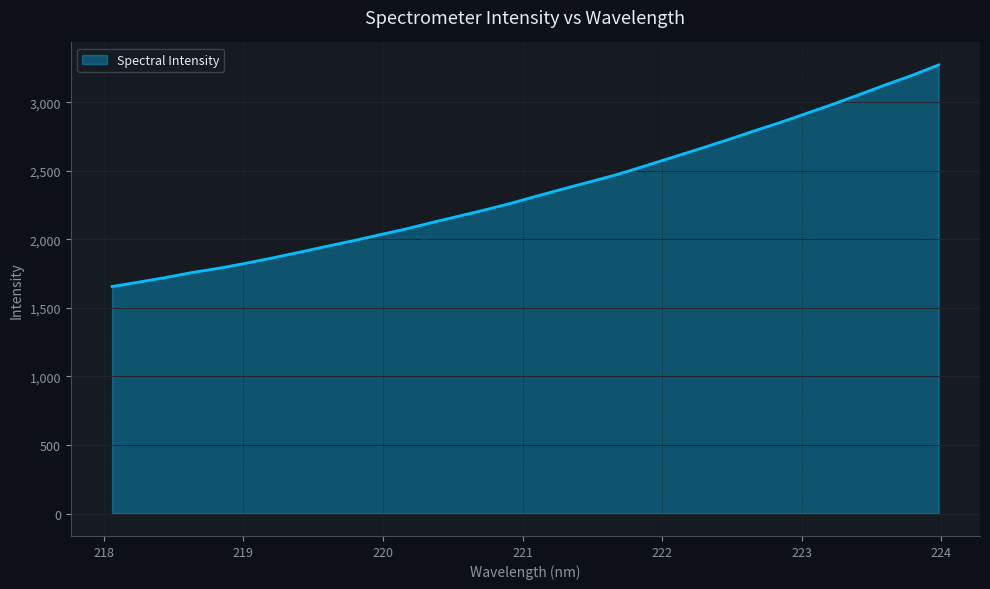

What is the maximum value shown in the chart?

3272.1